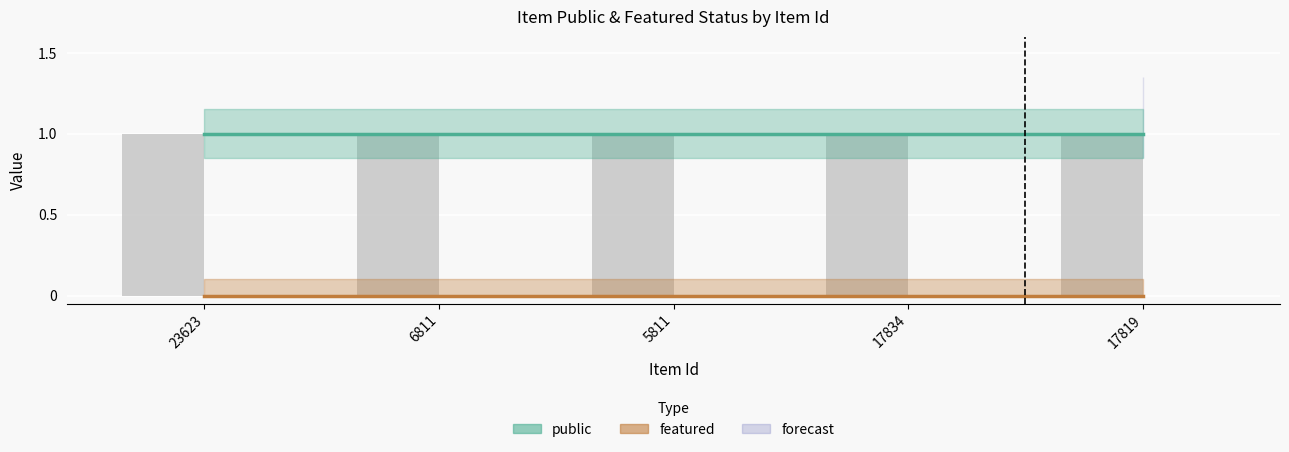

How many distinct data groups are displayed?

2